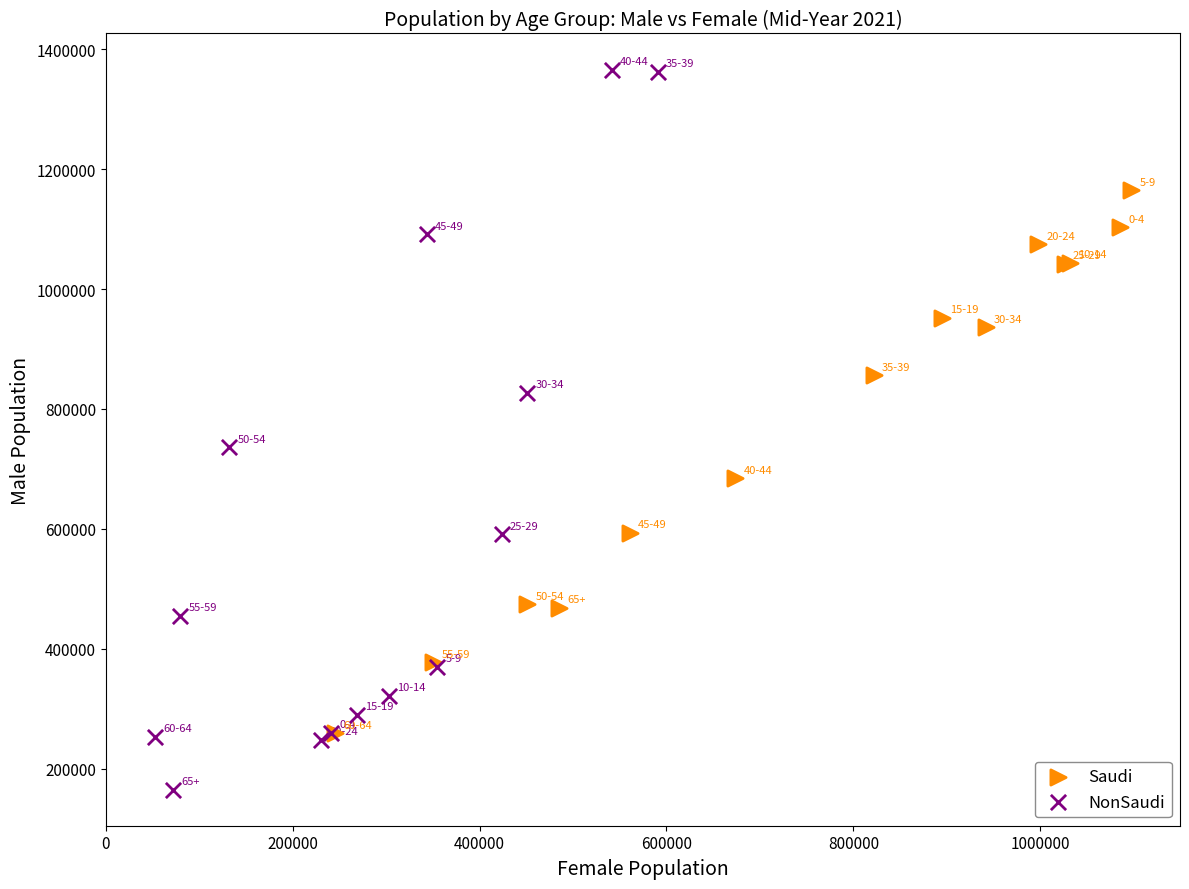

Which series has the widest spread of Y values?

NonSaudi